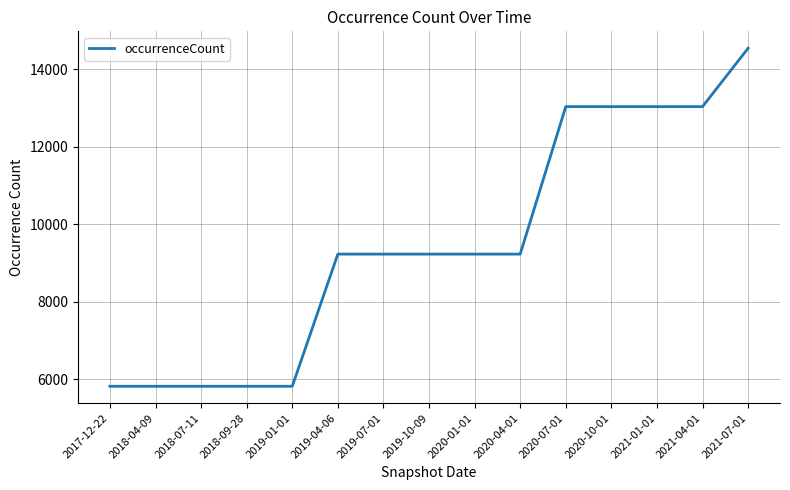

What is the change in value from 2019-01-01 to 2019-07-01?

+3410